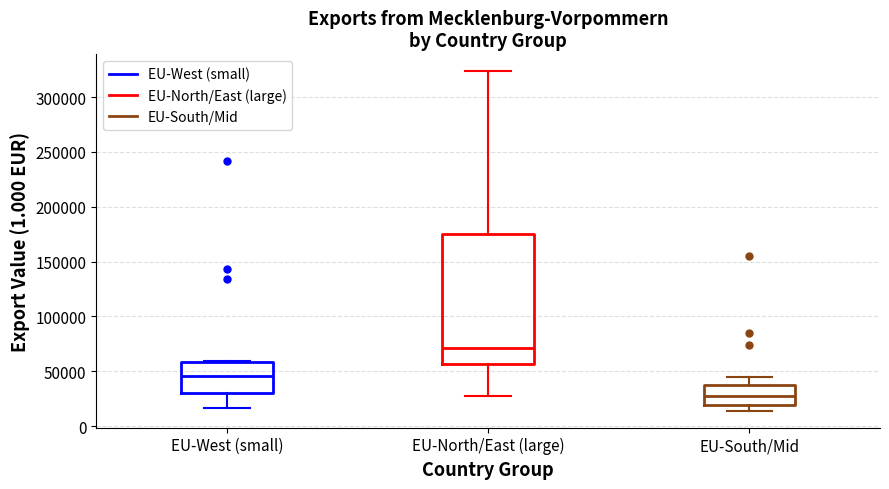

Where is the lower edge of the box for EU-South/Mid on the y-axis? The values are not printed on the chart, so give them approximately, as read against the axis.

20000